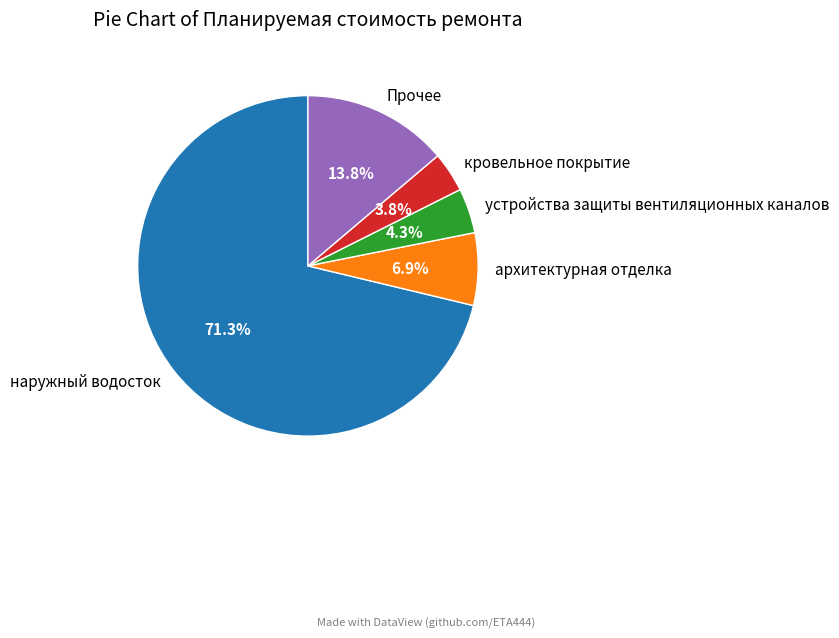

Which slice represents more than half of the pie?

наружный водосток